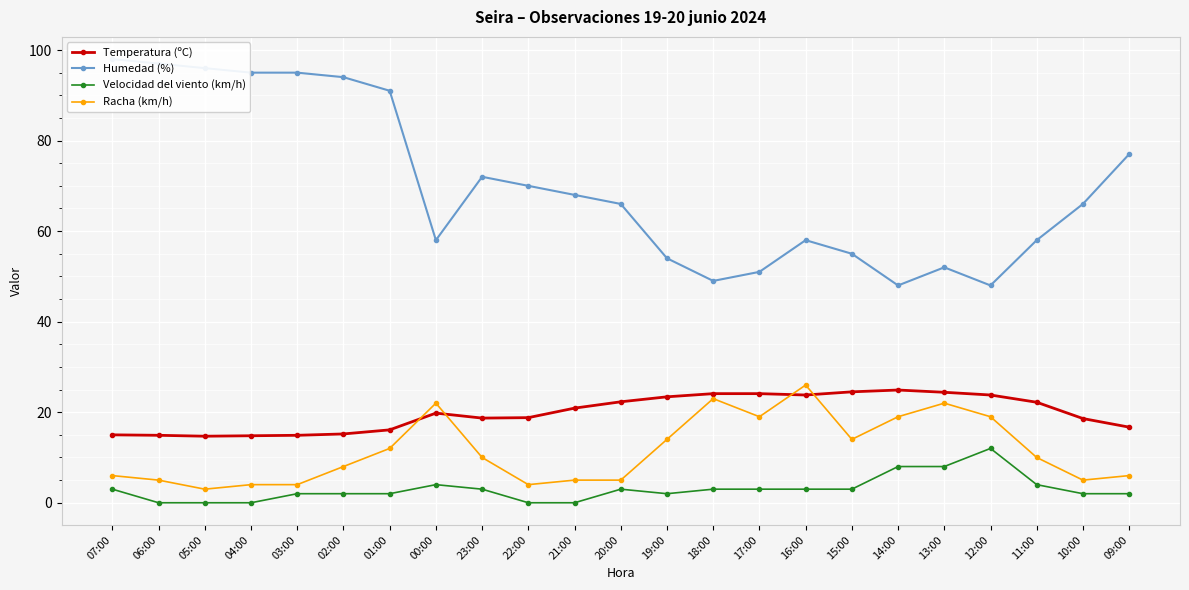

True or false: Humedad (%) and Temperatura (ºC) cross at least once.

False